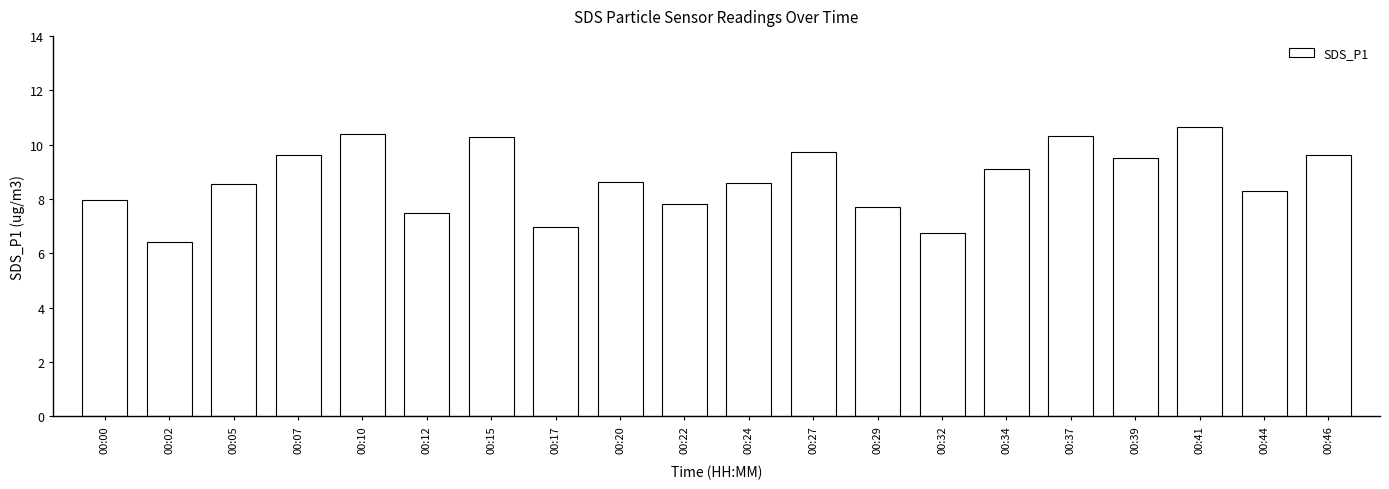

What is the sum of all values?

174.3